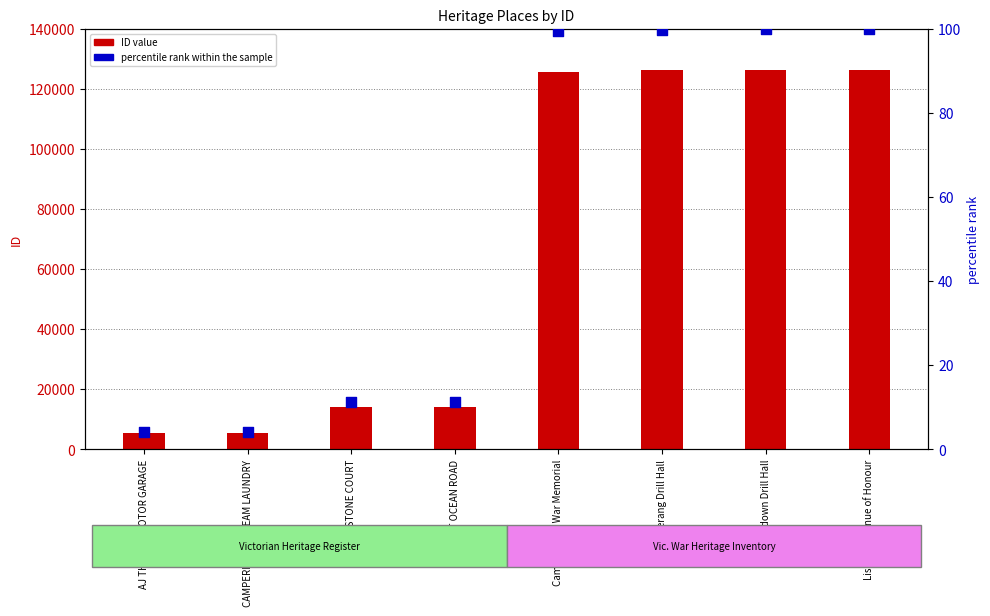

What are all the series names shown in the legend?

ID value, percentile rank within the sample